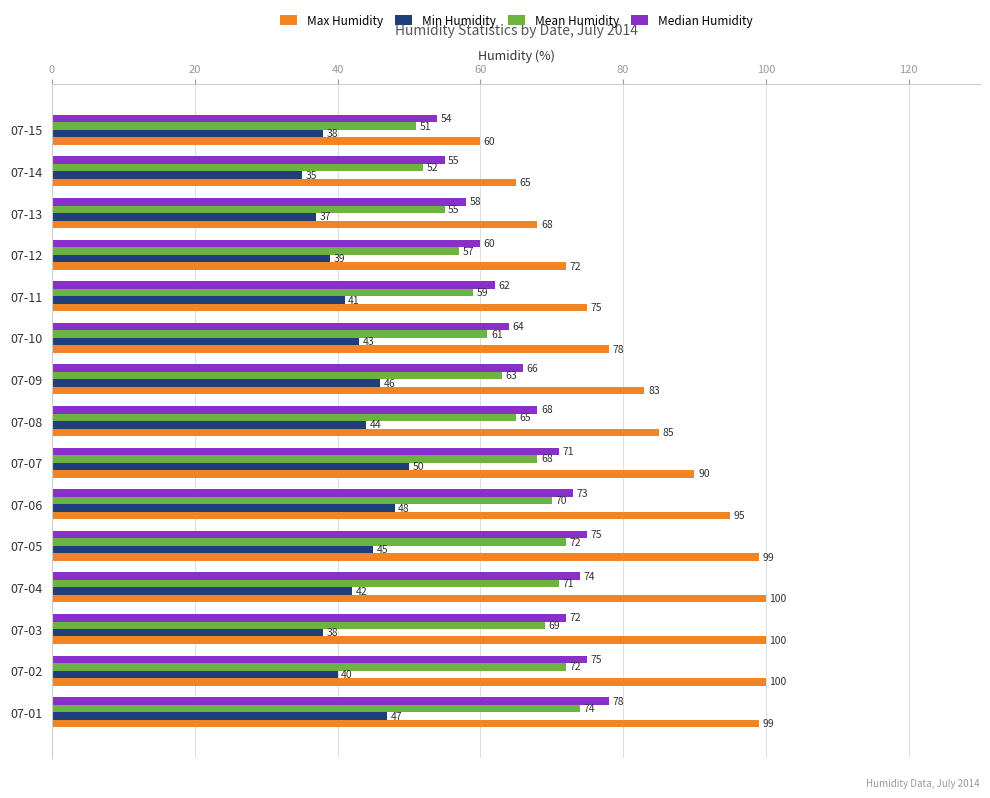

Rank the series at 07-02 from highest to lowest value.

Max Humidity, Median Humidity, Mean Humidity, Min Humidity